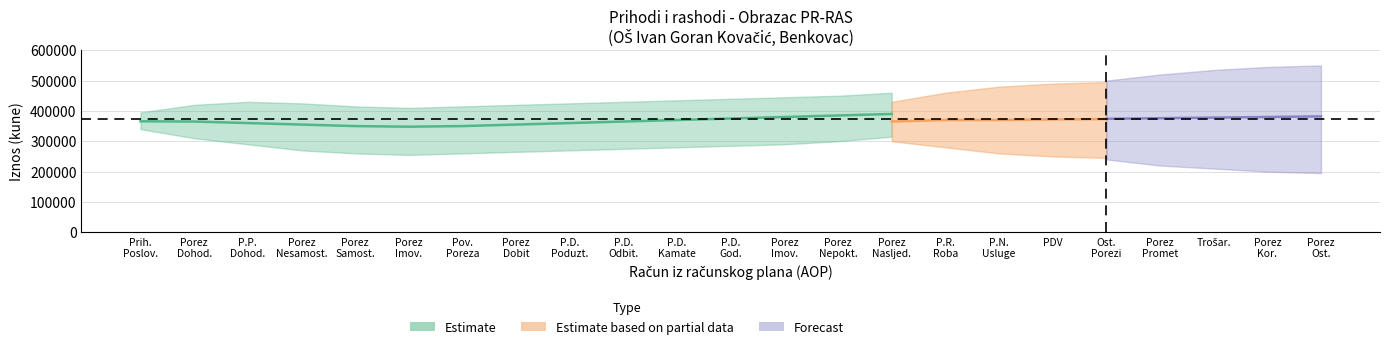

How many data points does each series have?

15